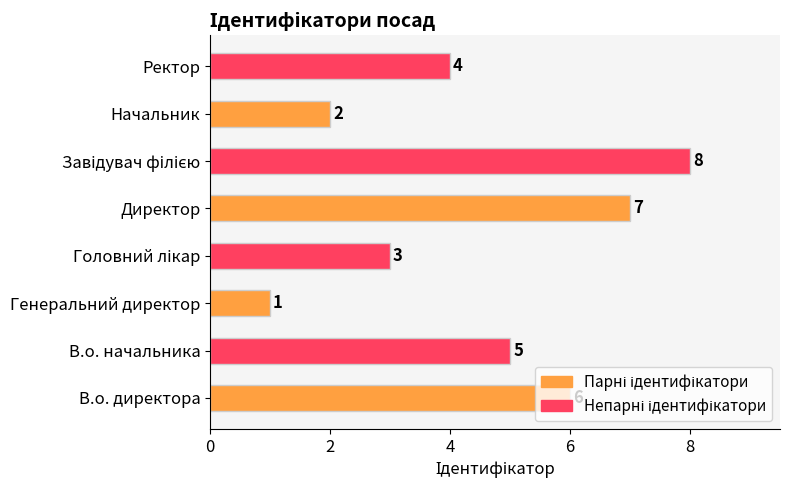

What is the difference between the maximum and minimum values?

7